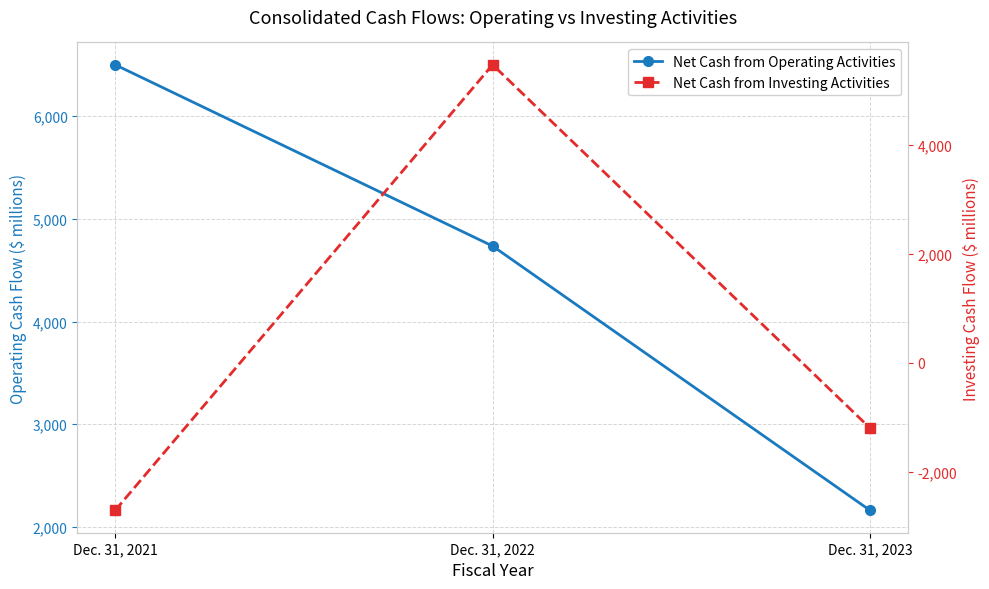

How many series are shown in this chart?

2